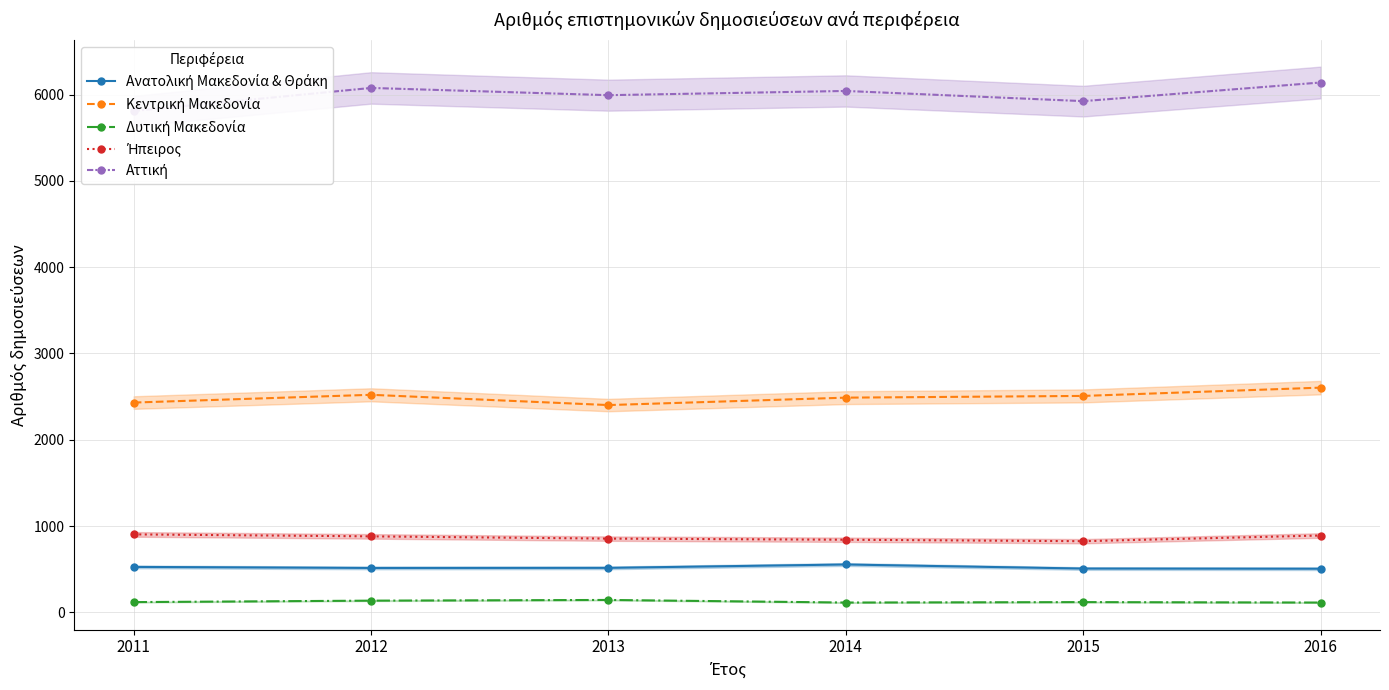

True or false: Ανατολική Μακεδονία & Θράκη and Κεντρική Μακεδονία intersect in this chart.

False